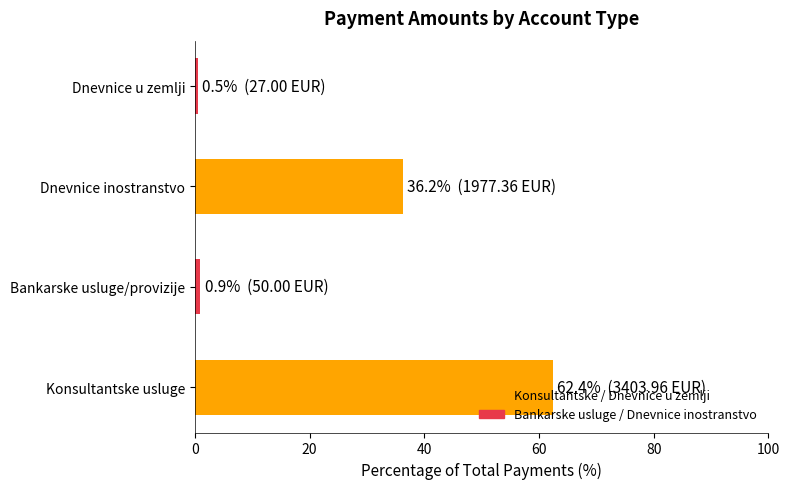

How many bars are there in total?

4